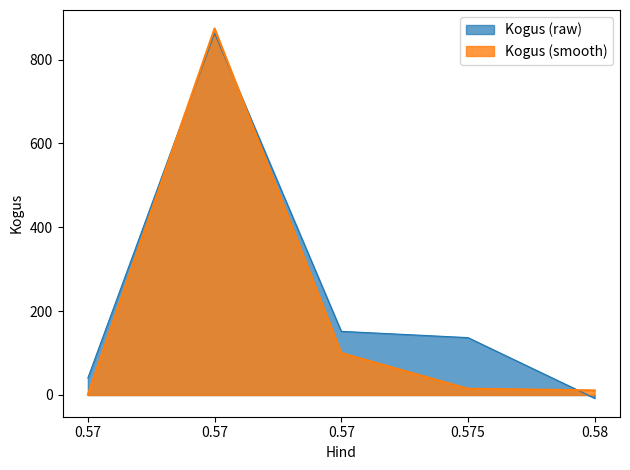

Where does the data first go above 15?

0.57